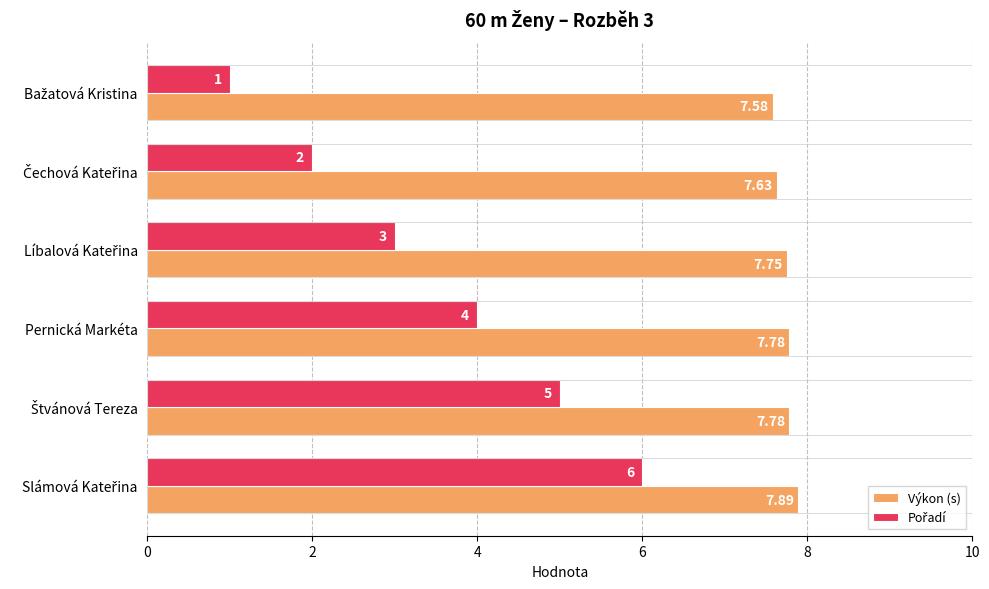

At how many categories does at least one series exceed 2?

6